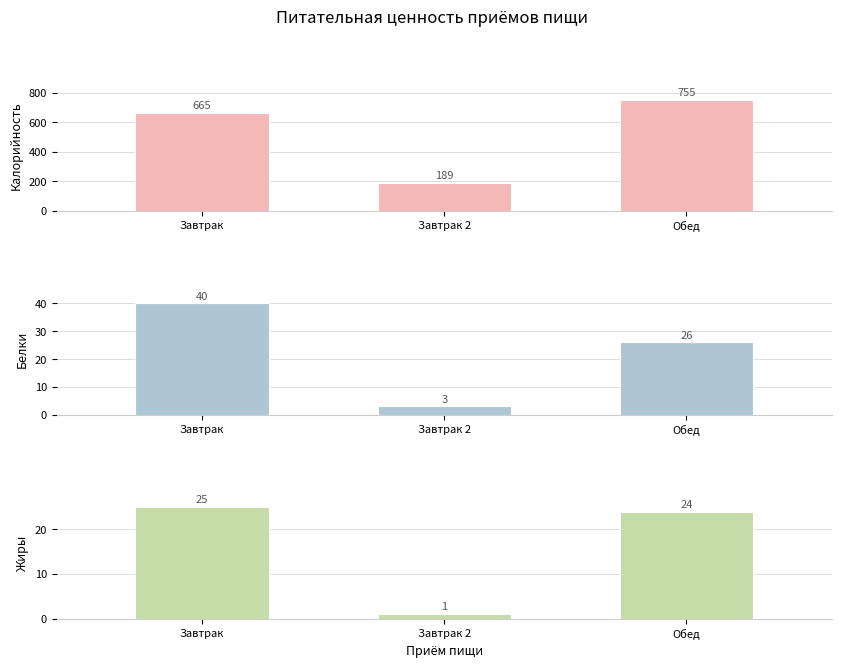

Reading right to left, what are all the values shown in this chart?

Калорийность: 755	189	665
Белки: 26	3	40
Жиры: 24	1	25